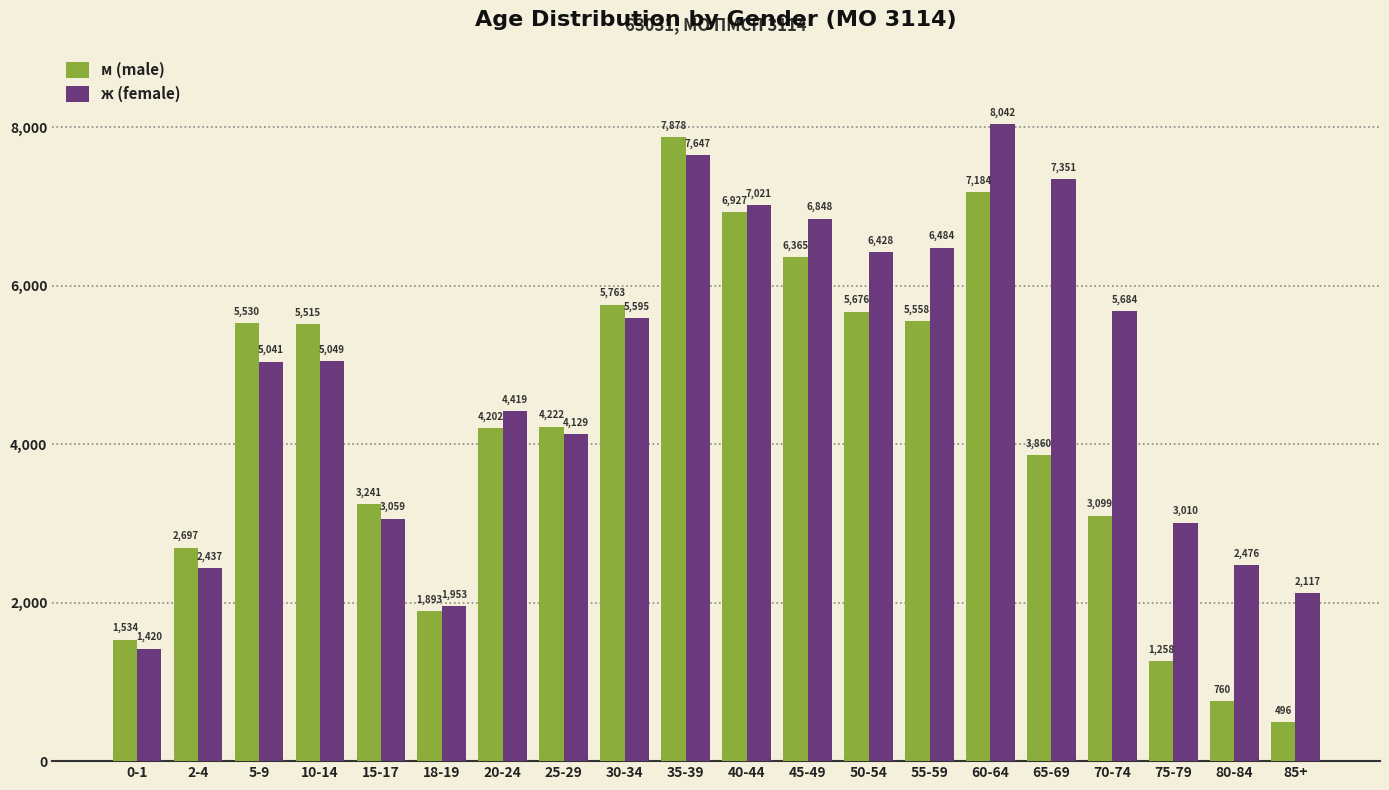

List the labels in order of ж (female) value, smallest first.

0-1, 18-19, 85+, 2-4, 80-84, 75-79, 15-17, 25-29, 20-24, 5-9, 10-14, 30-34, 70-74, 50-54, 55-59, 45-49, 40-44, 65-69, 35-39, 60-64